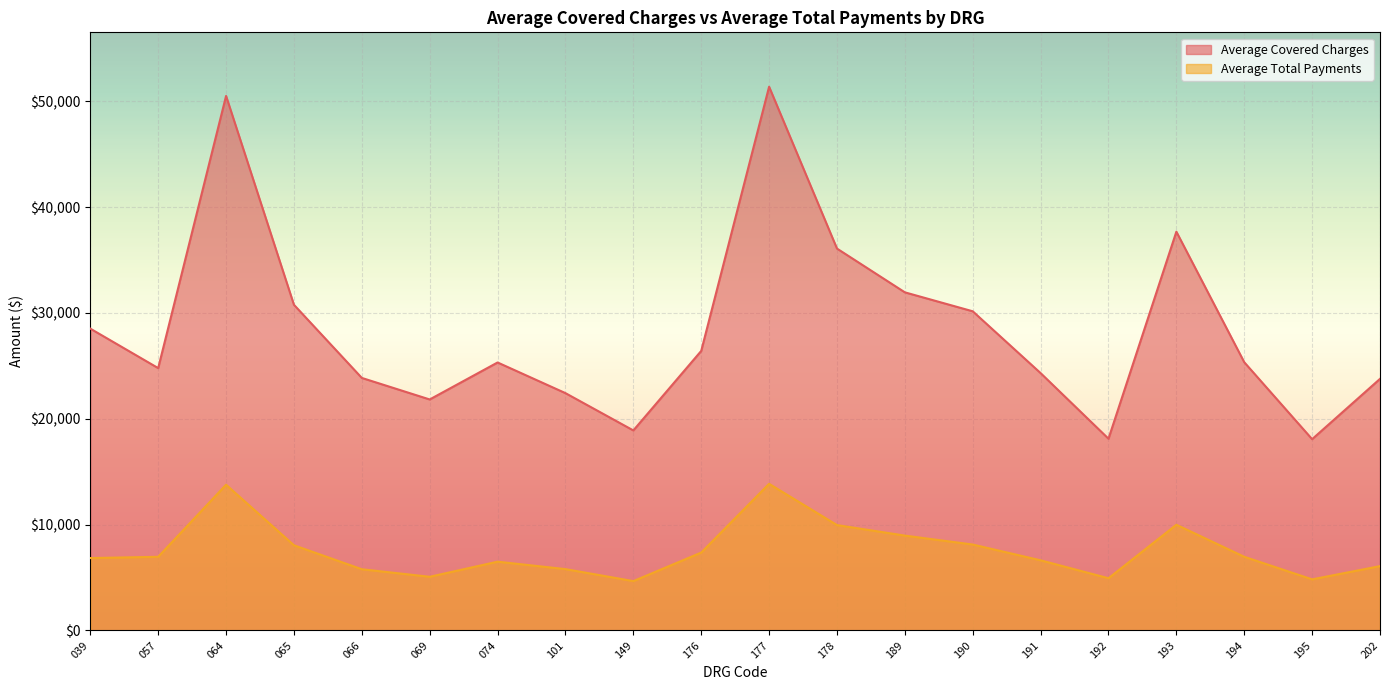

What is the sum of all Average Total Payments values?

151162.4